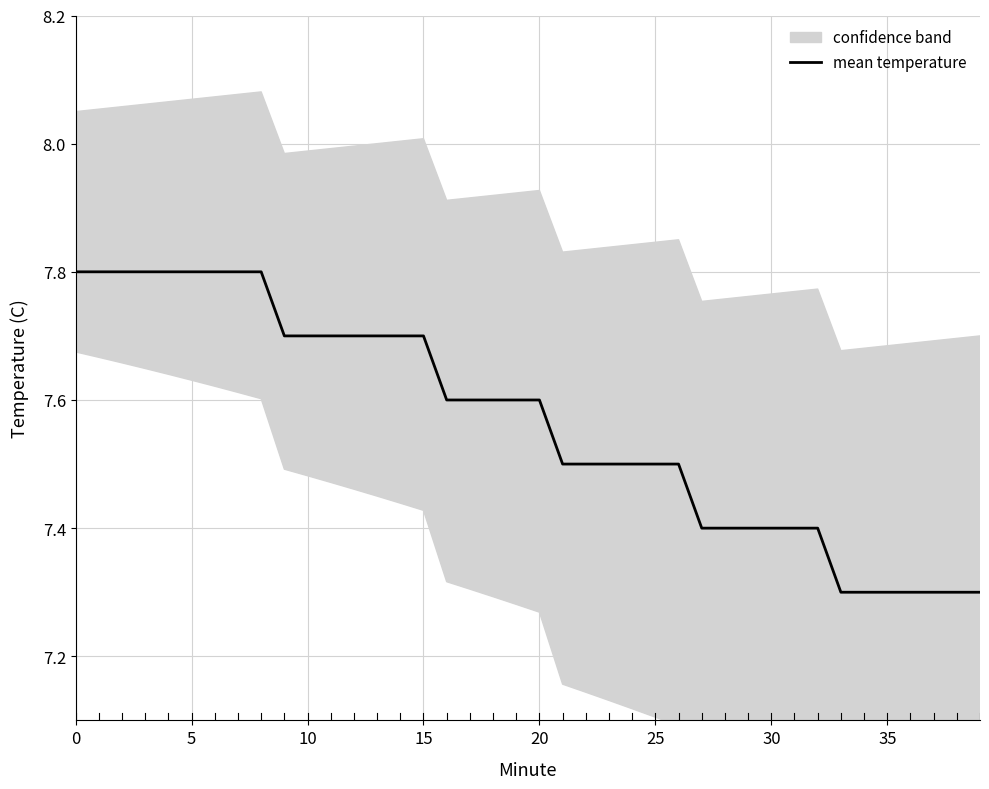

What is the minimum value for mean temperature?

7.3